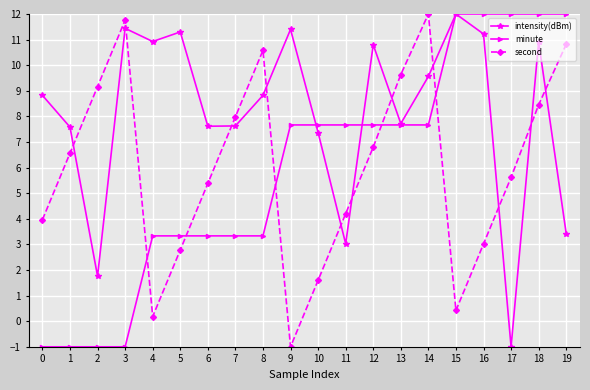

Reading left to right, list all the values displayed in this chart.

intensity(dBm): 8.8	7.6	1.8	11.4	10.9	11.3	7.6	7.6	8.8	11.4	7.4	3.0	10.8	7.7	9.6	12.0	11.2	-1.0	10.9	3.4
minute: -1.0	-1.0	-1.0	-1.0	3.3	3.3	3.3	3.3	3.3	7.7	7.7	7.7	7.7	7.7	7.7	12.0	12.0	12.0	12.0	12.0
second: 4.0	6.6	9.2	11.8	0.2	2.8	5.4	8.0	10.6	-1.0	1.6	4.2	6.8	9.6	12.0	0.4	3.0	5.6	8.5	10.8